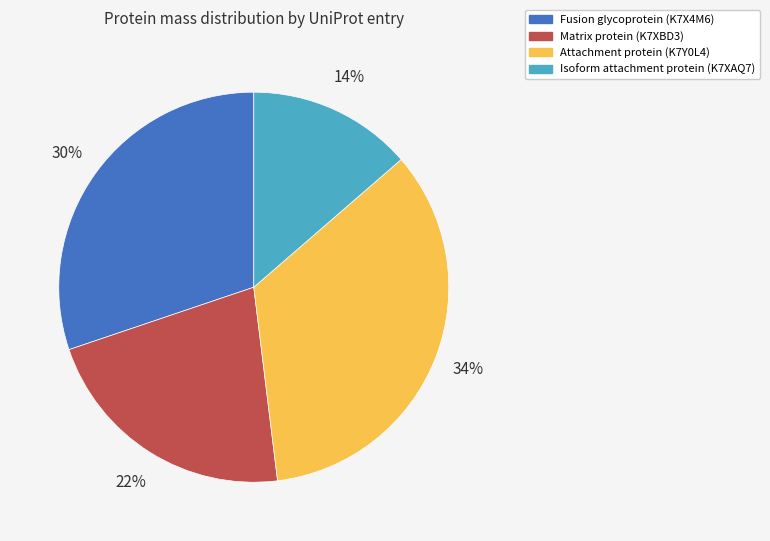

Is Matrix protein (K7XBD3) the majority of the pie?

No